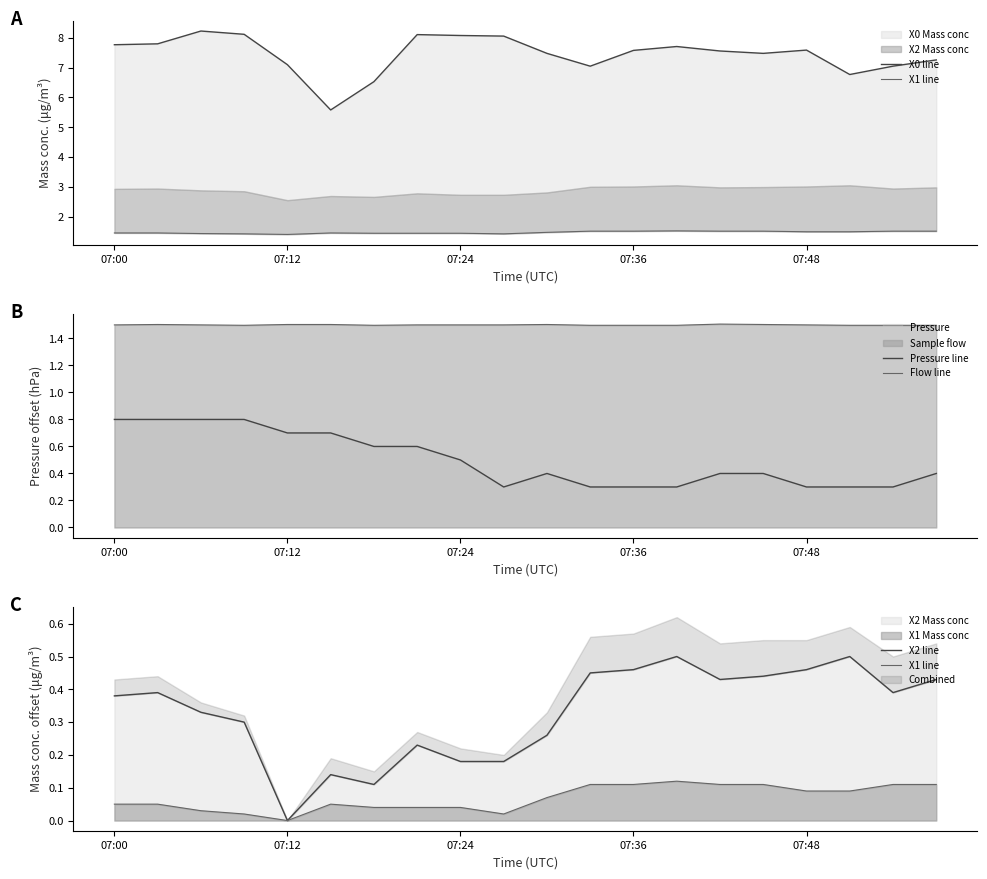

True or false: Pressure line and X2 line intersect in this chart.

True